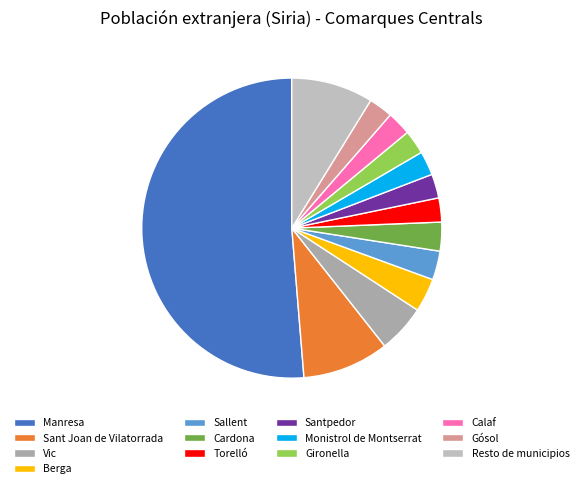

What is the ratio of the value at Calaf to the value at Torelló?

1.0